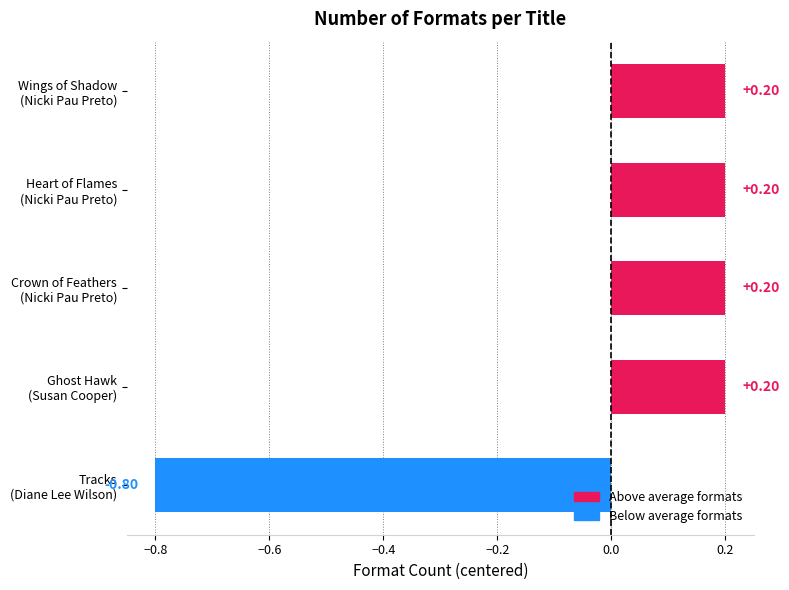

How many values are below zero?

1